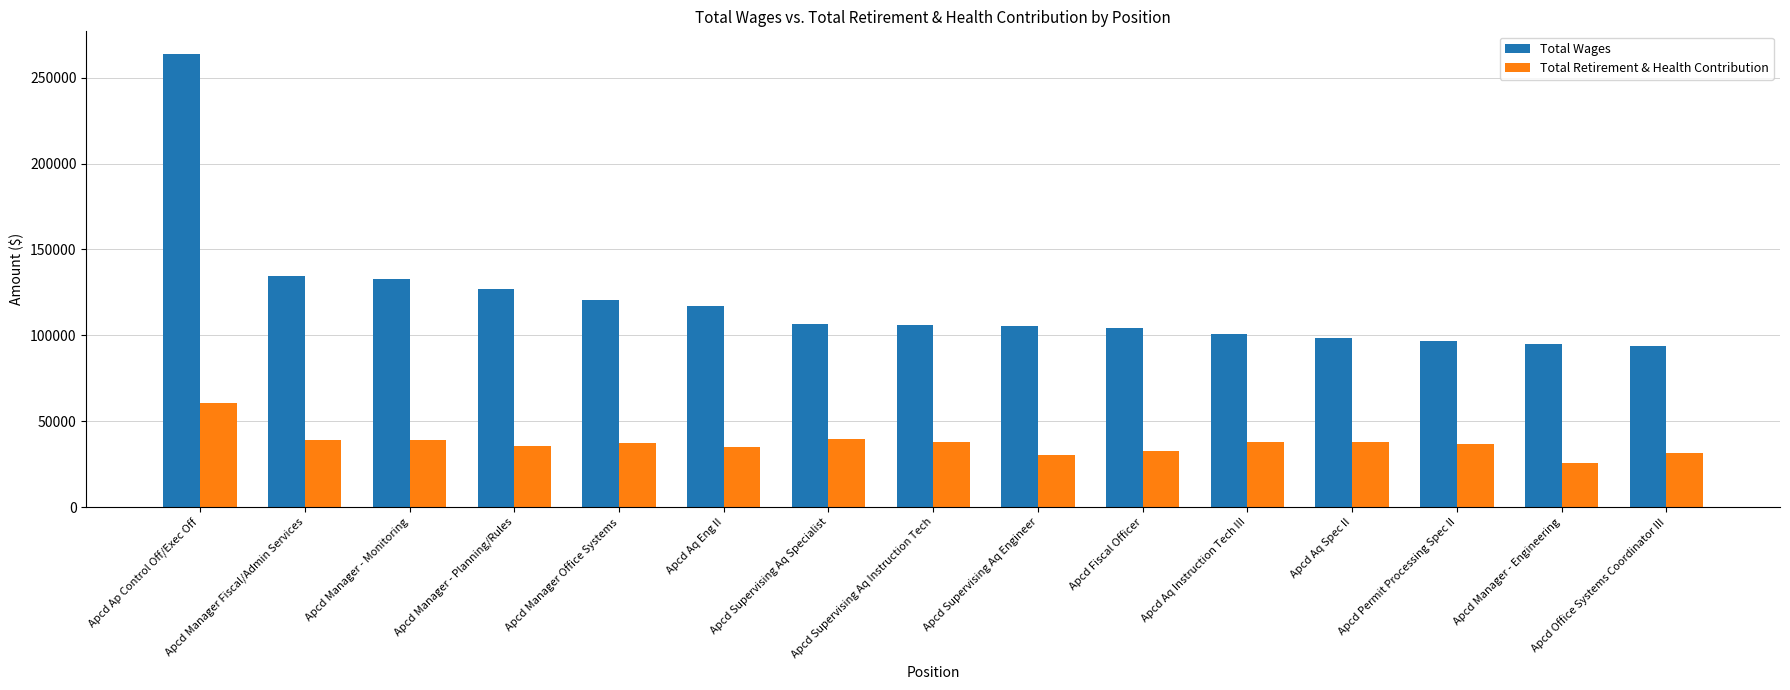

How many data points in Total Retirement & Health Contribution are less than 36997?

7